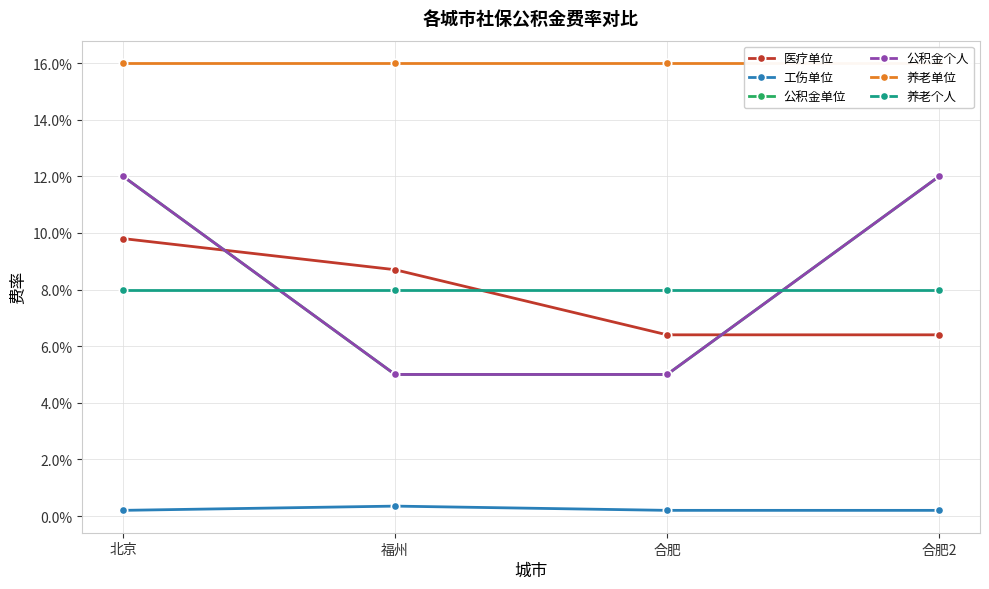

What is the value of the 公积金单位 point at the 4th from the left?

0.1